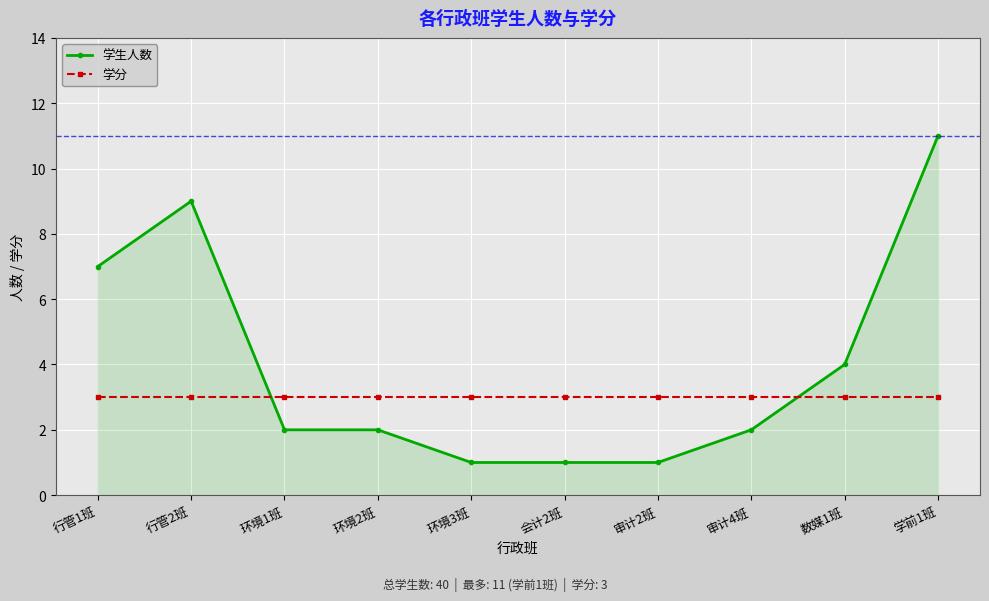

At how many categories does at least one series exceed 5?

3